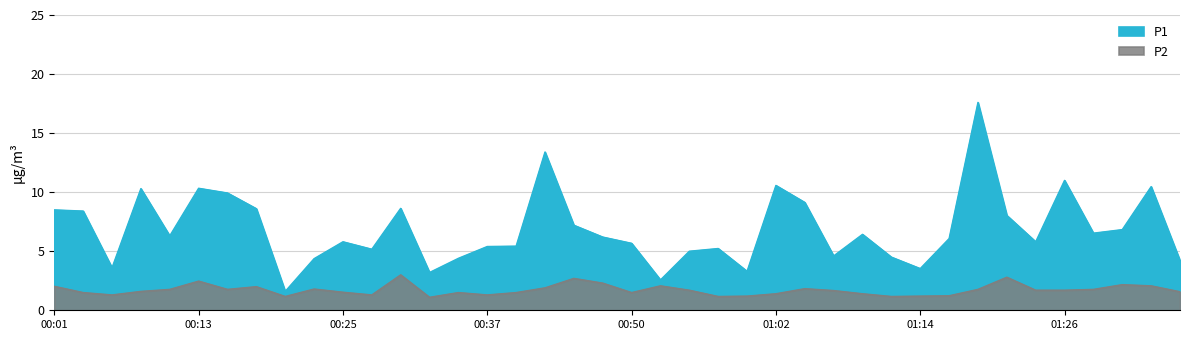

What is the difference between the maximum and minimum values in the P1 series?

16.0